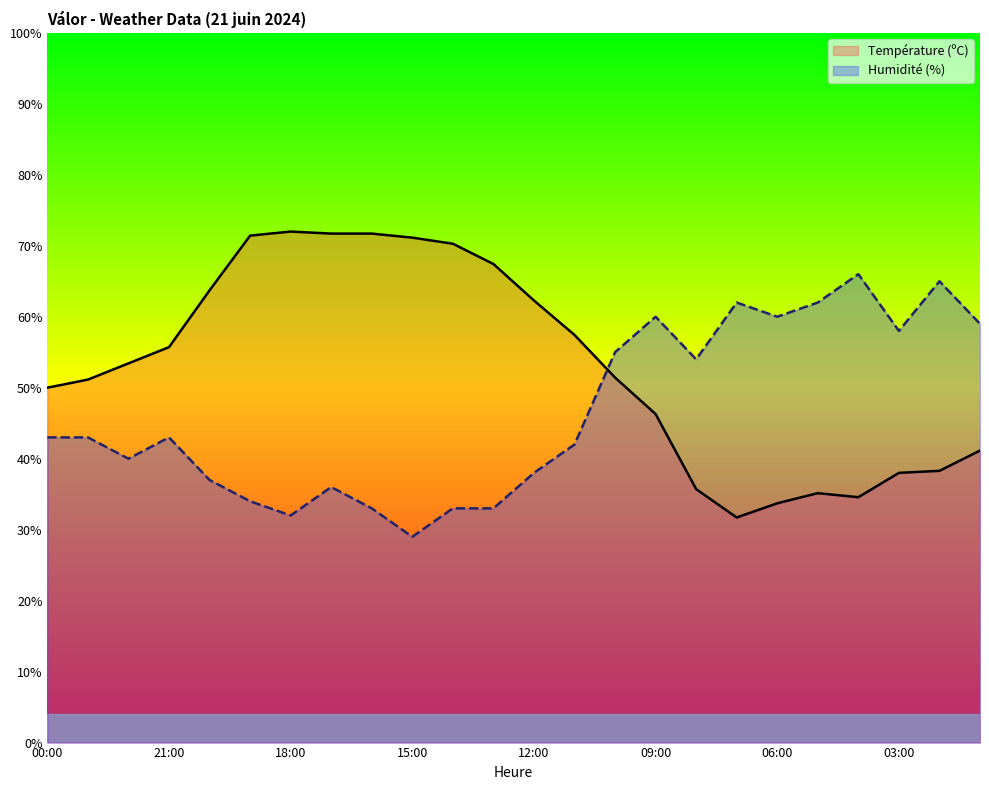

What is the highest value of the Température (ºC) series?

72.0